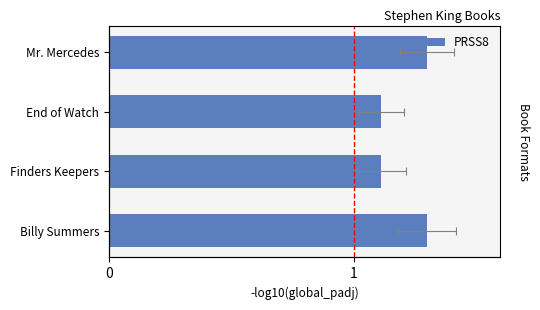

Reading left to right, what are all the values shown in this chart?

1.3	1.1	1.1	1.3